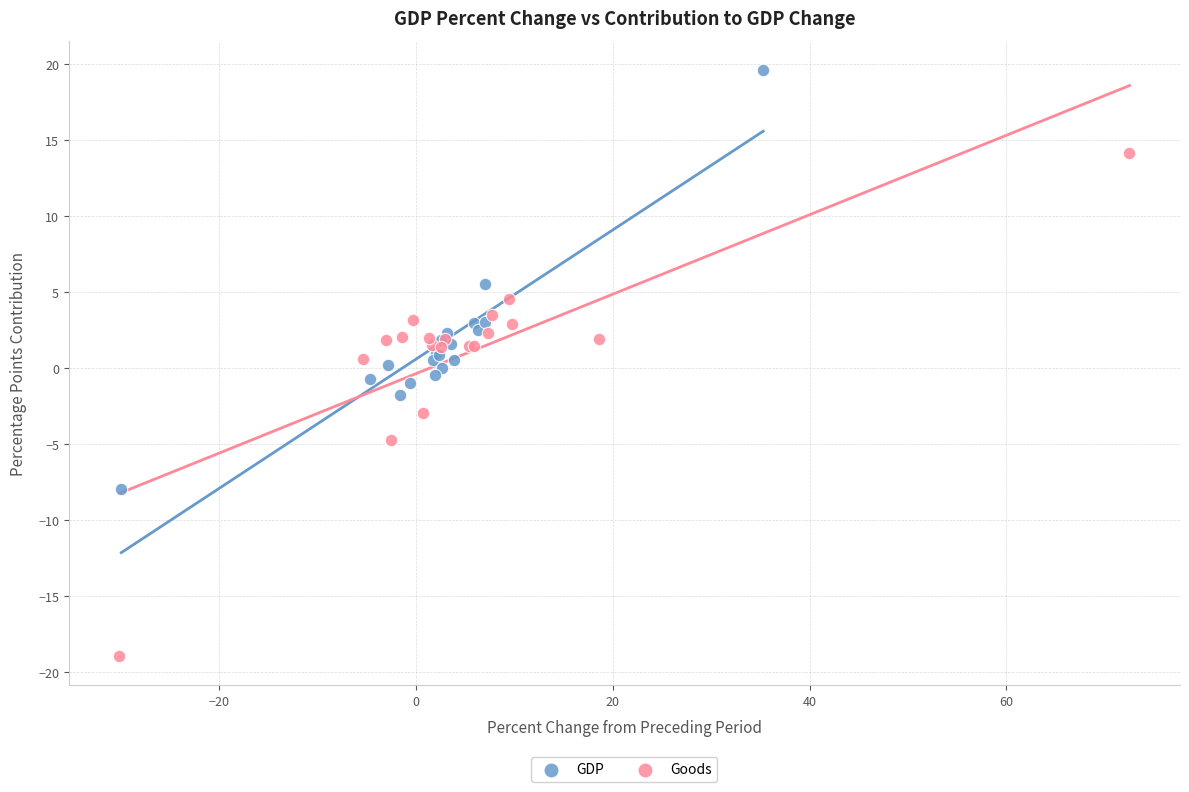

Which series has the largest Y range (max minus min)?

Goods